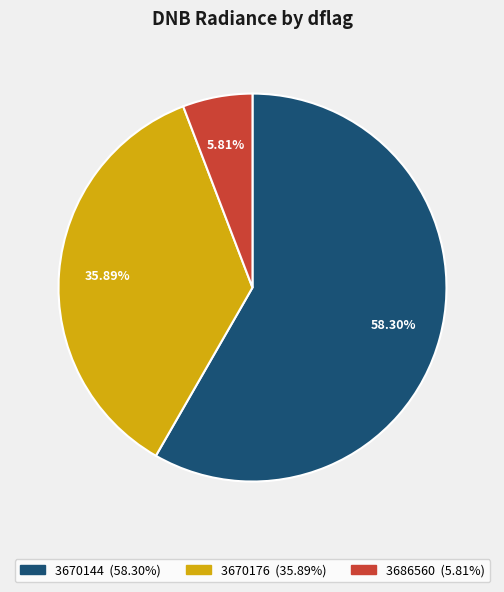

Does any single category account for the majority?

Yes